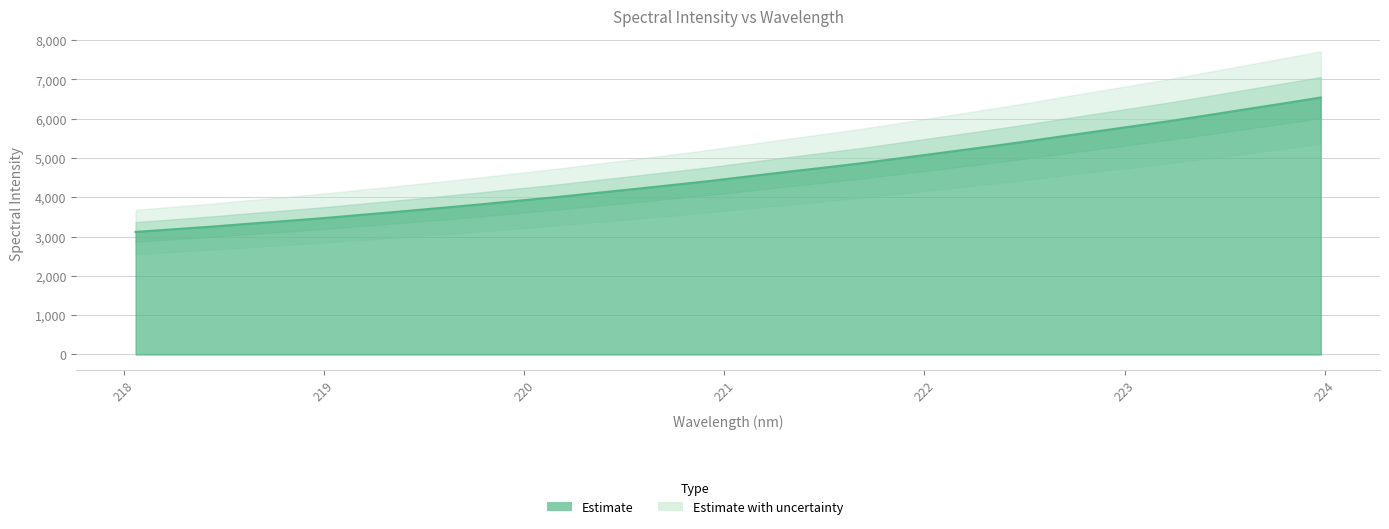

What is the difference between the maximum and second lowest values?

3353.0